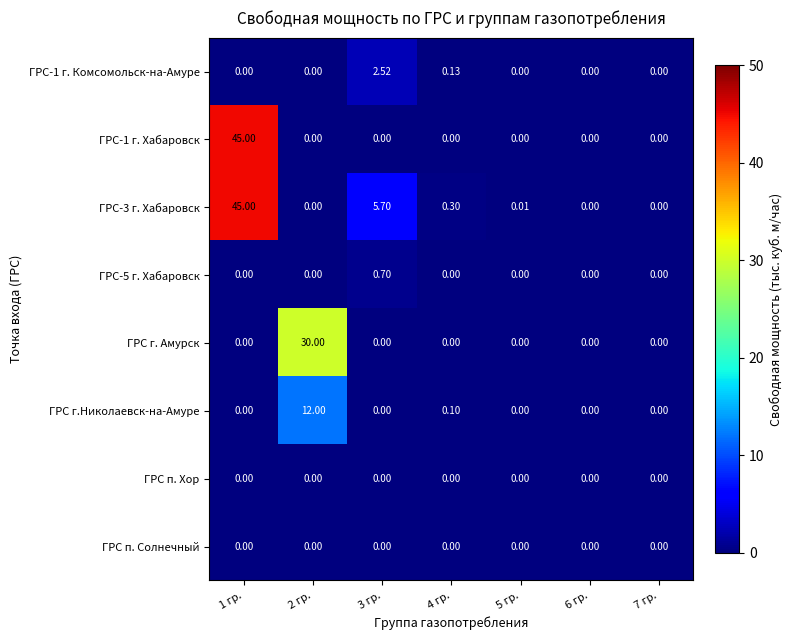

How many categories are shown in the chart?

7